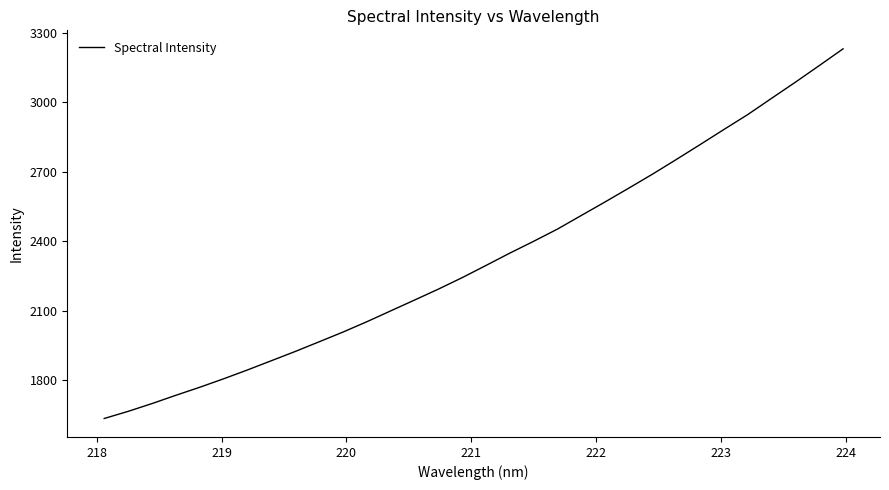

What is the average value?

2327.1